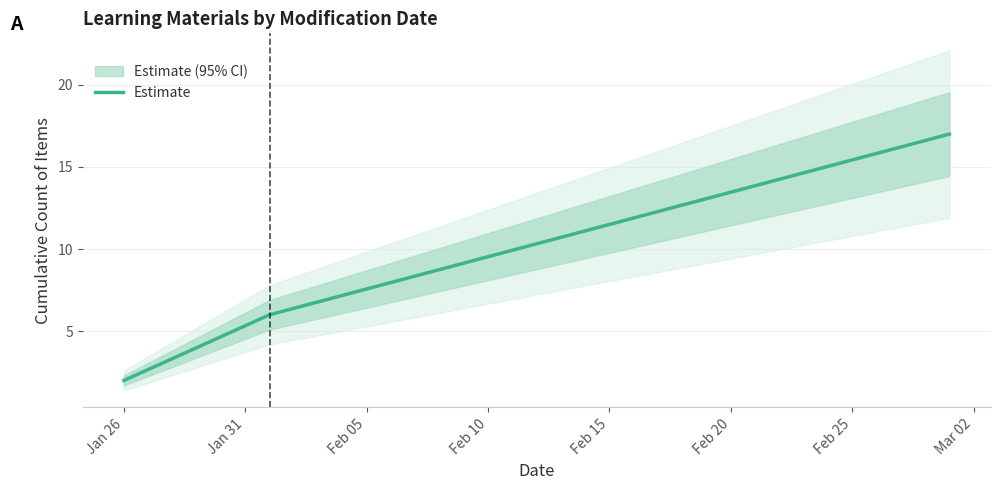

Reading left to right, list all the values displayed in this chart.

2	6	17